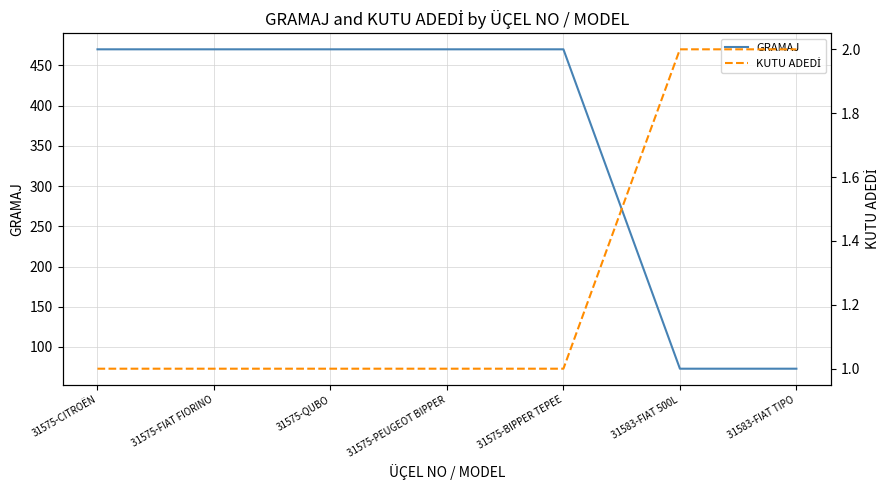

What is the sum of all GRAMAJ values?

2496